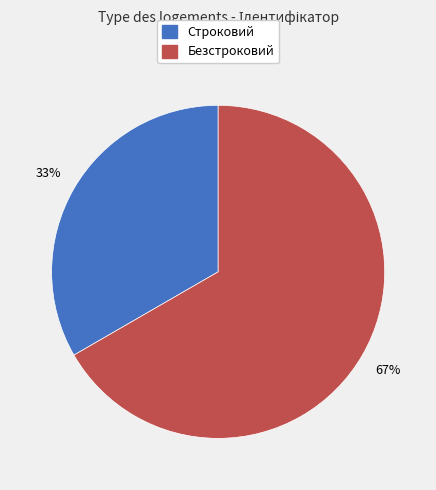

The Строковий slice represents 27% of the pie. True or false?

False